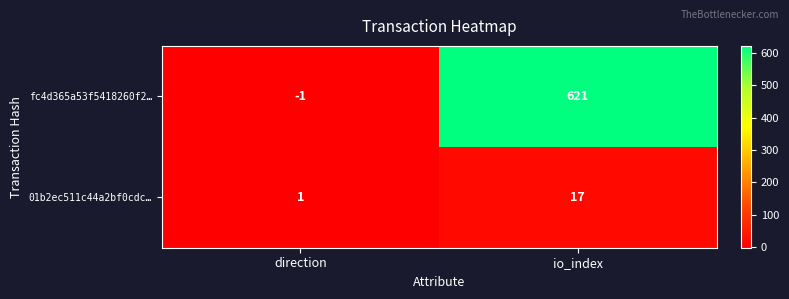

Reading right to left, list all the values displayed in this chart.

fc4d365a53f5418260f2…: io_index=621	direction=-1
01b2ec511c44a2bf0cdc…: io_index=17	direction=1